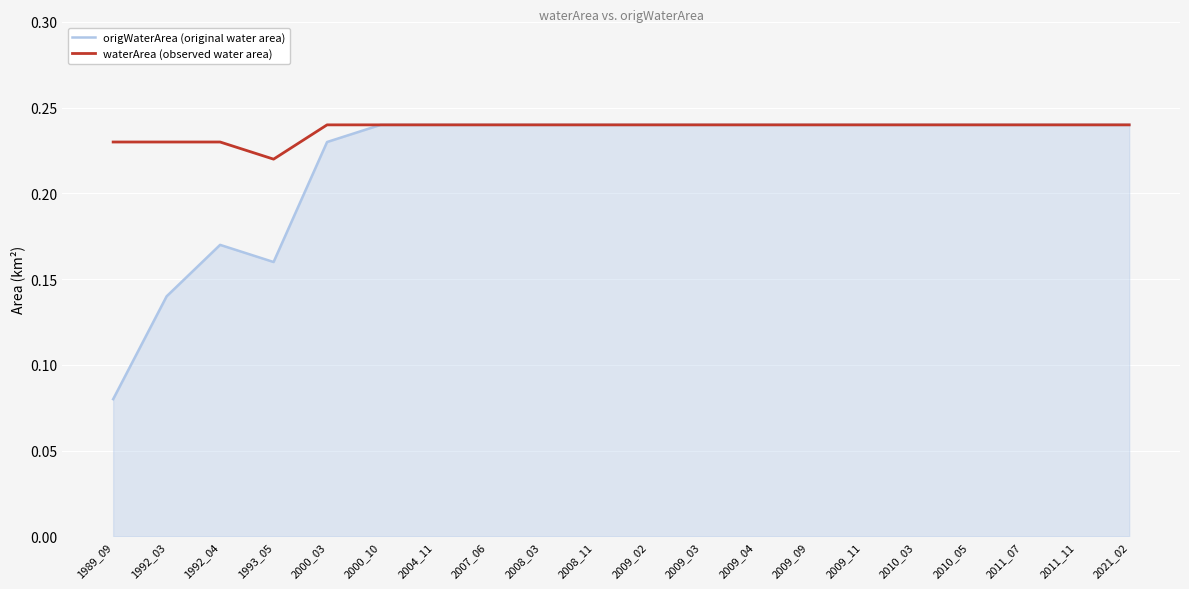

True or false: waterArea (observed water area) has a value of 0.1 at 2000_10.

False